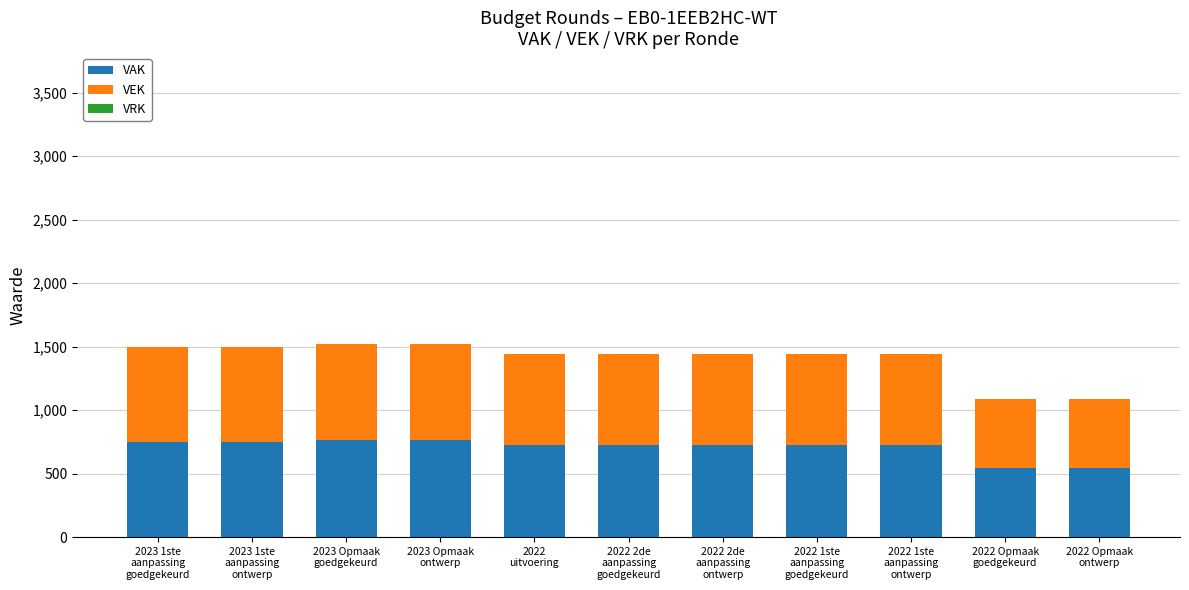

What is the sum of all VAK values?

7714